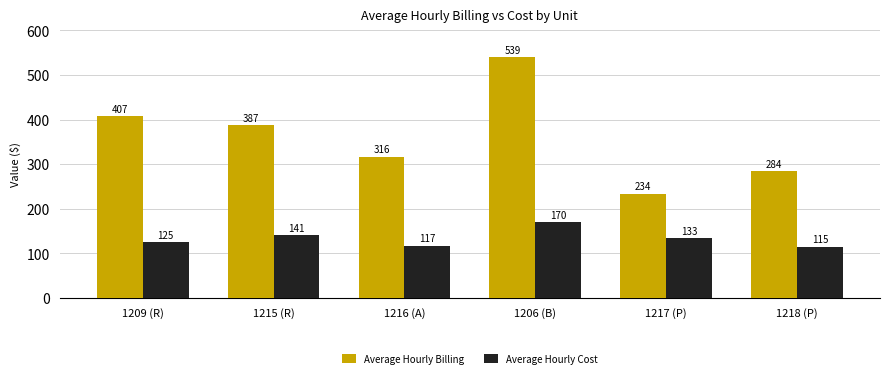

What is the difference between the maximum and second lowest values in the Average Hourly Cost series?

53.0